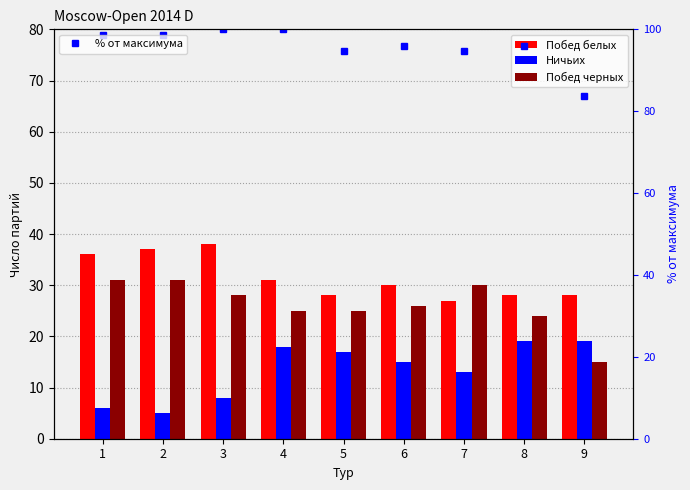

True or false: Побед белых has a value of 30.0 at 6.

True